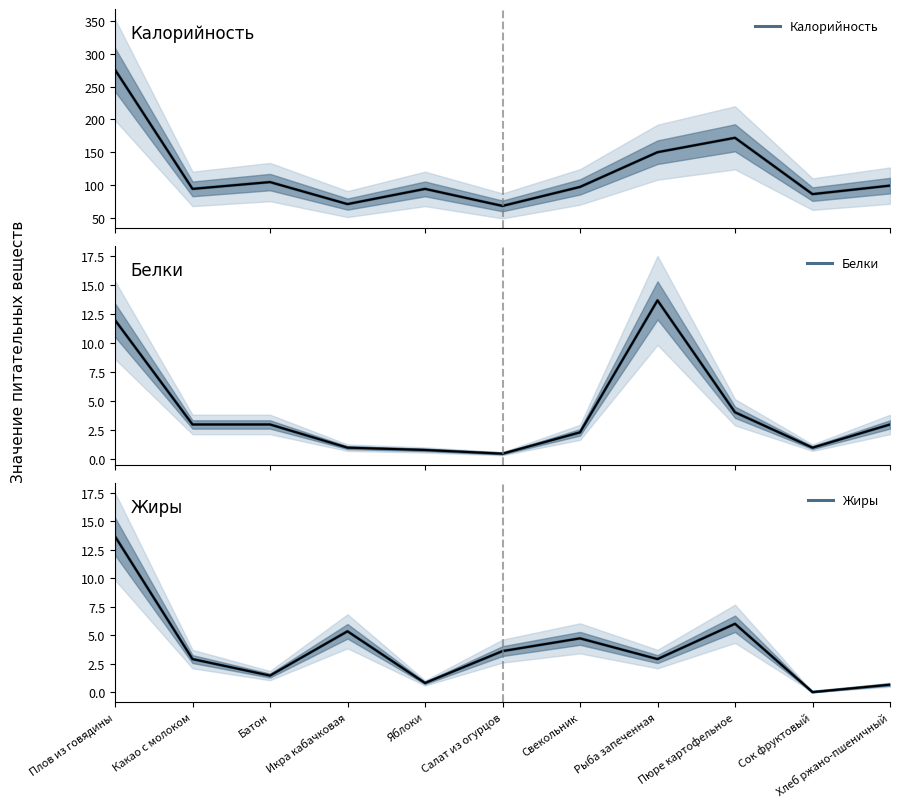

Rank the categories by Белки value from lowest to highest.

Салат из огурцов, Яблоки, Икра кабачковая, Сок фруктовый, Свекольник, Какао с молоком, Батон, Хлеб ржано-пшеничный, Пюре картофельное, Плов из говядины, Рыба запеченная